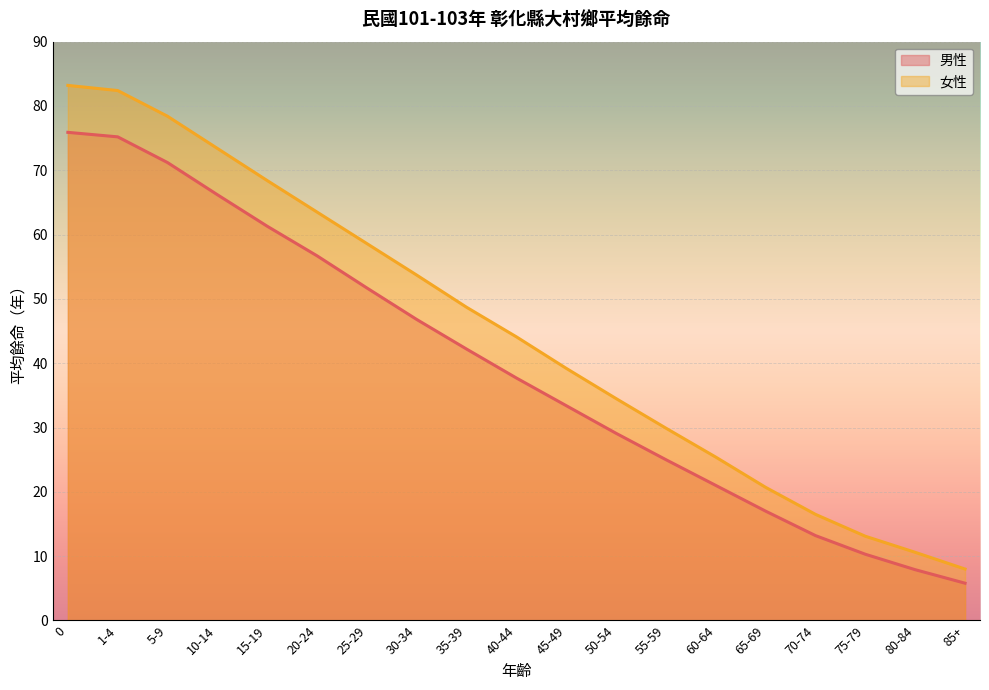

Count the number of data series in this chart.

2